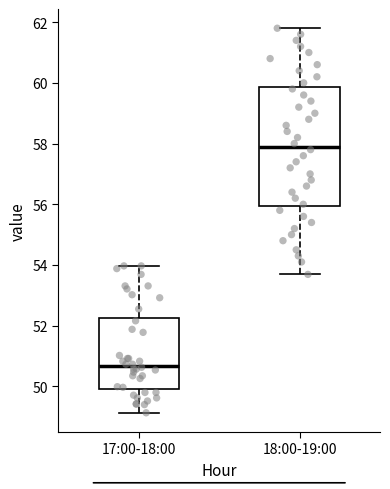

Where is the upper edge of the box for 17:00-18:00 on the y-axis? The values are not printed on the chart, so give them approximately, as read against the axis.

52.2